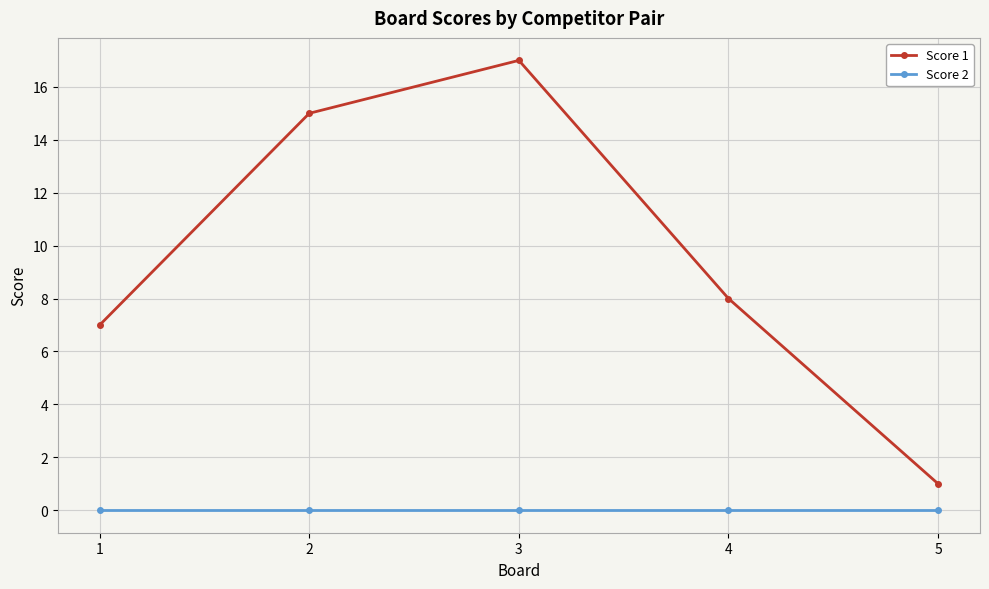

The Score 1 series shows 2 at 5. True or false?

False